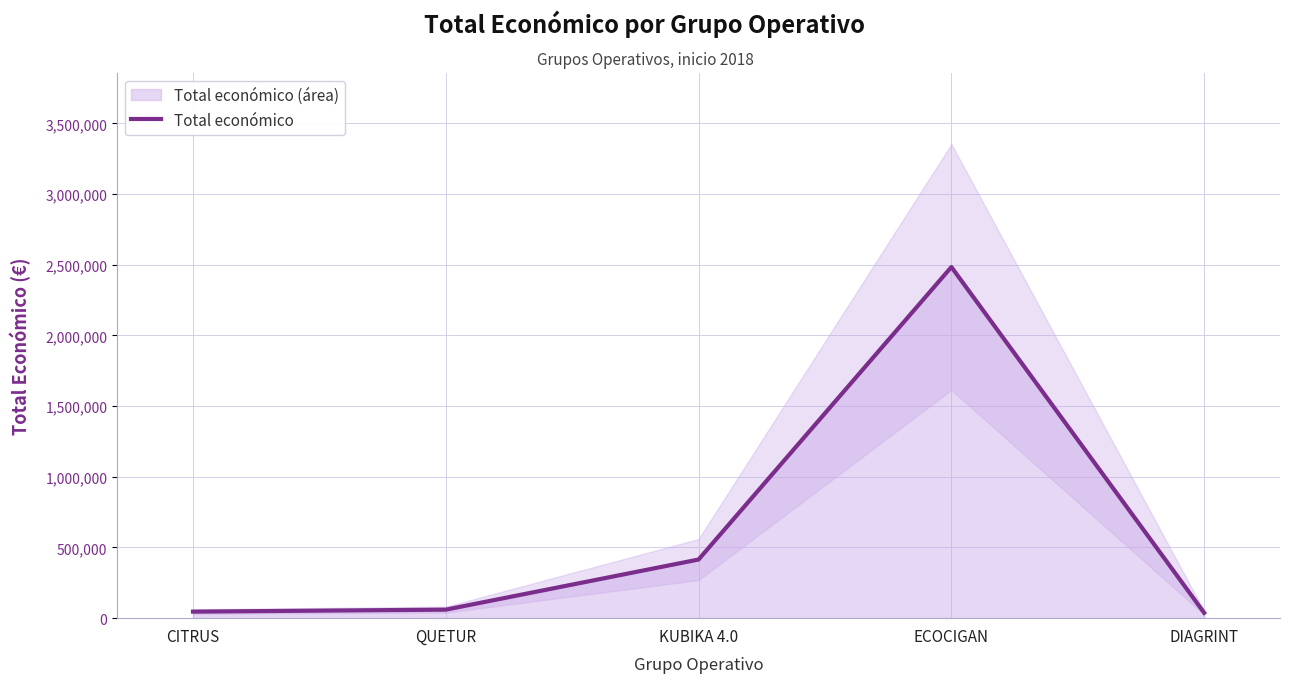

Which category has the lowest value across all series?

DIAGRINT